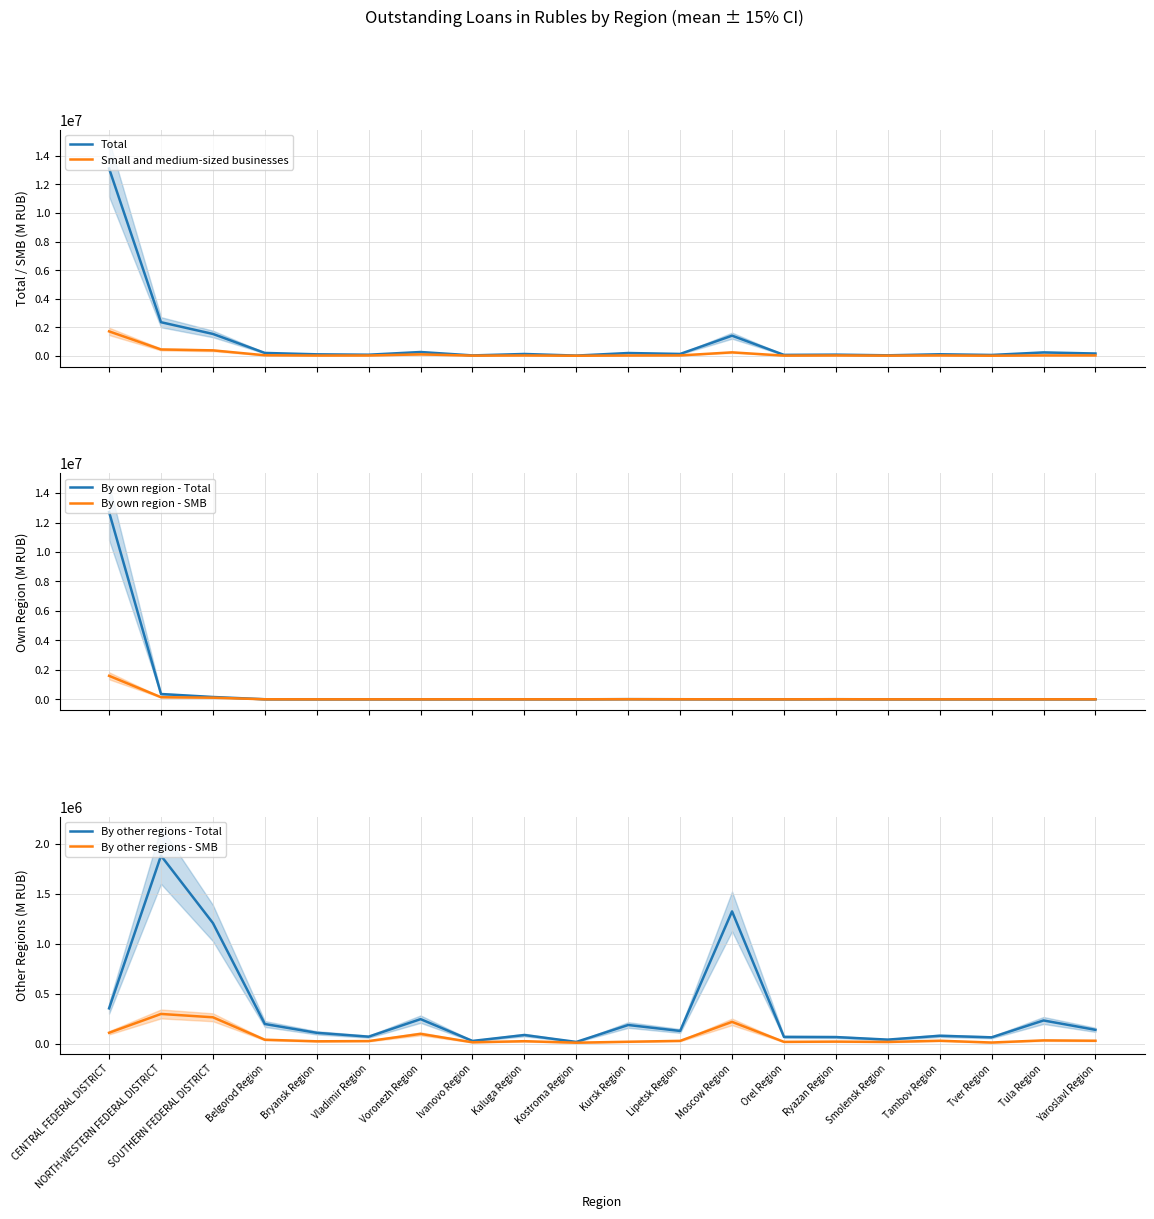

Count the number of categories in the chart.

20